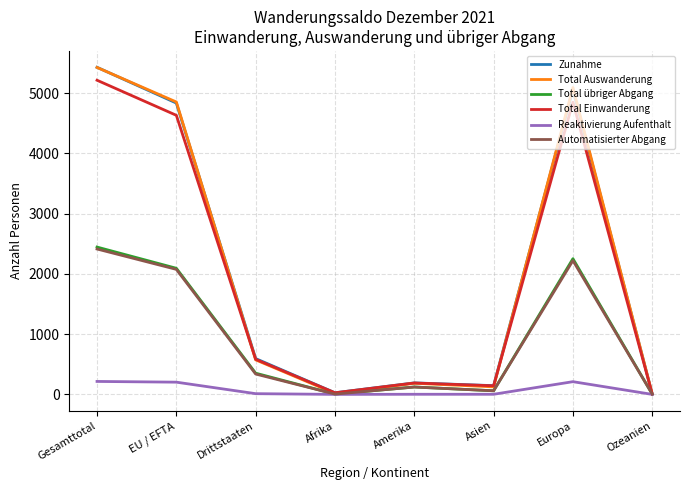

The Total Einwanderung series shows 4850 at Europa. True or false?

True